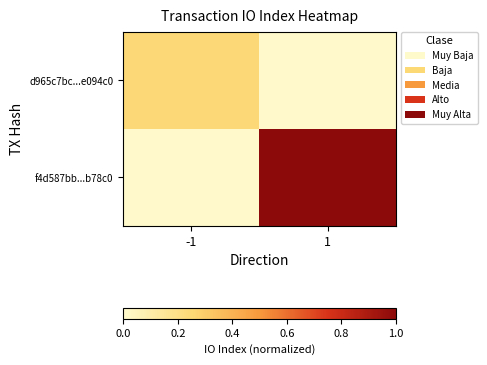

Which series has the largest total across all categories?

f4d587bb...b78c0